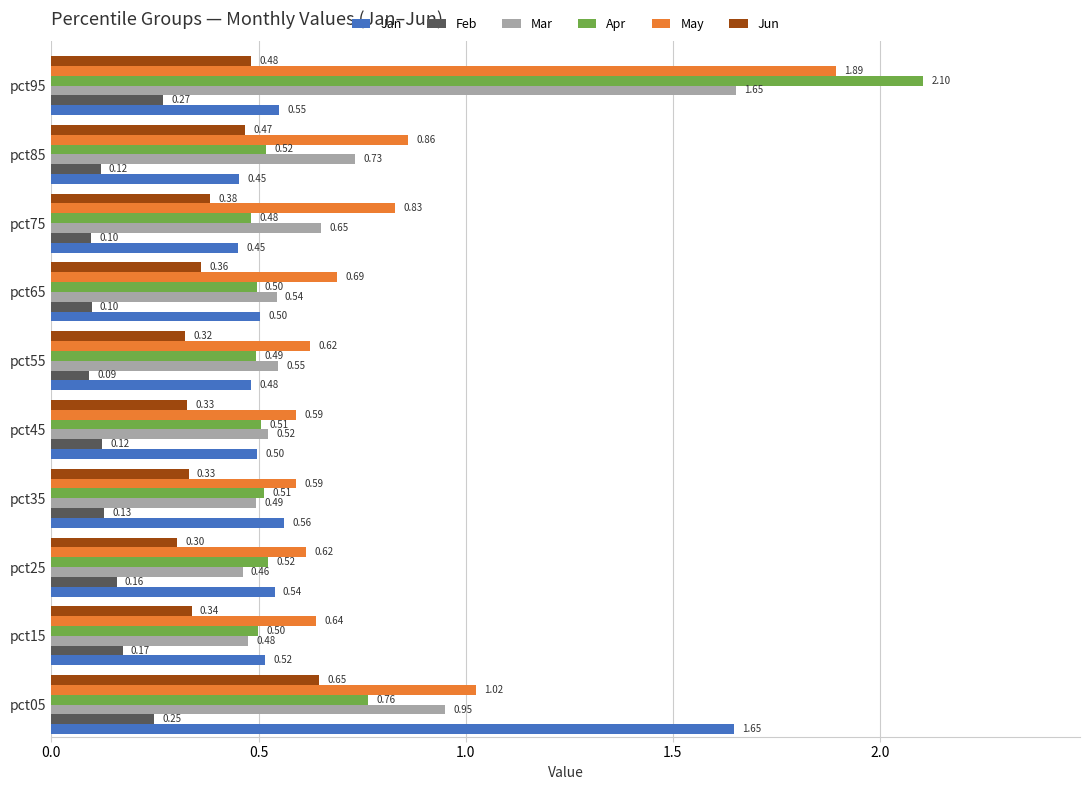

List the labels in order of Mar value, smallest first.

pct25, pct15, pct35, pct45, pct65, pct55, pct75, pct85, pct05, pct95